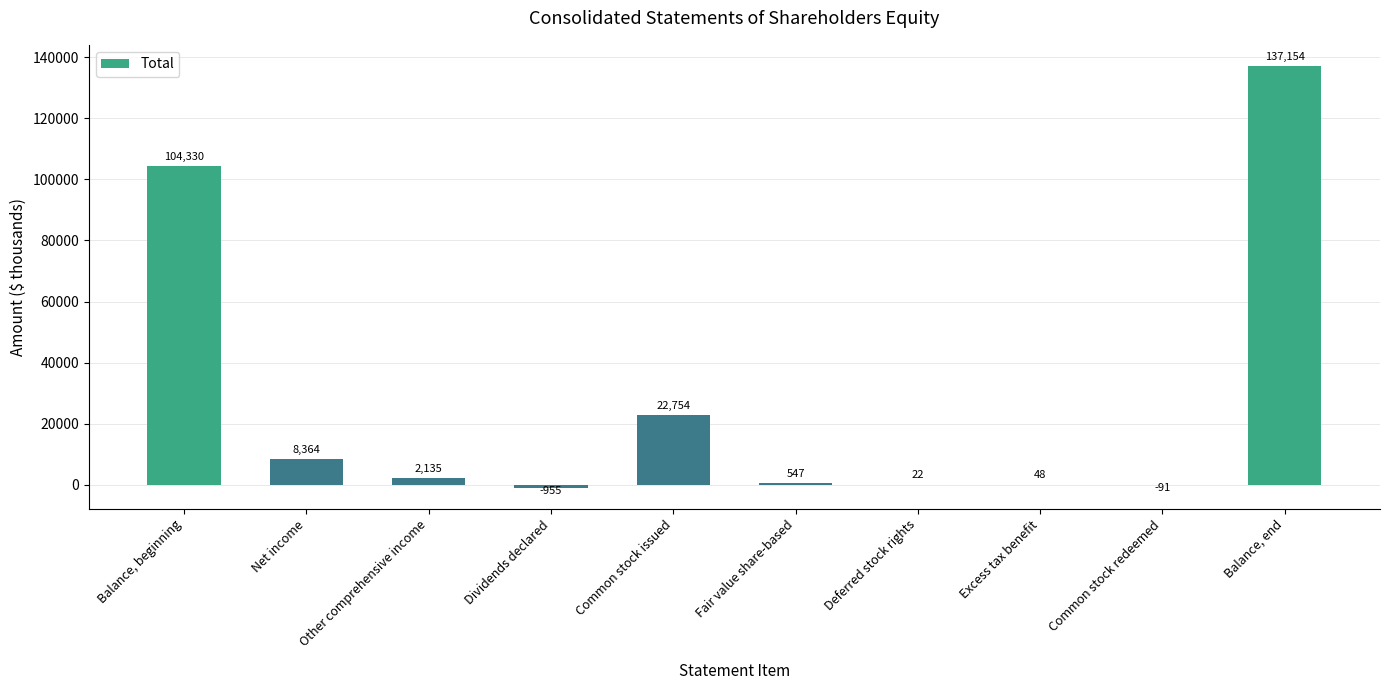

Which has a higher value, Common stock redeemed or Net income?

Net income